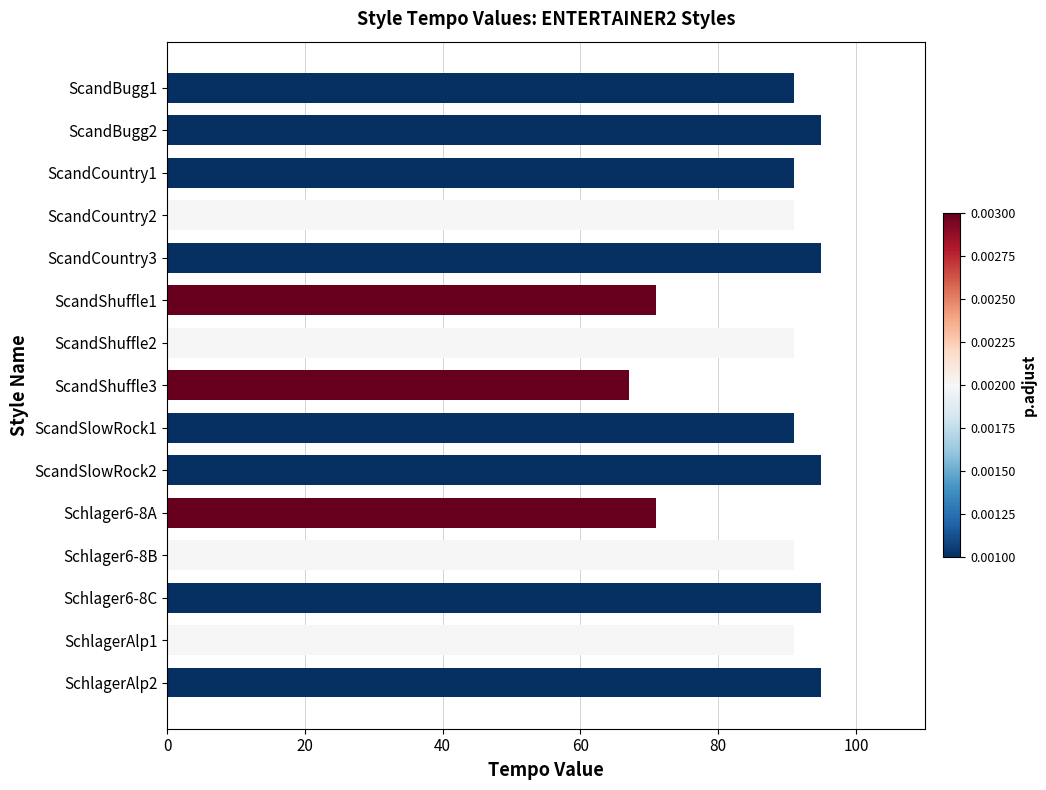

At which category does the chart reach its minimum across all series?

ScandShuffle3